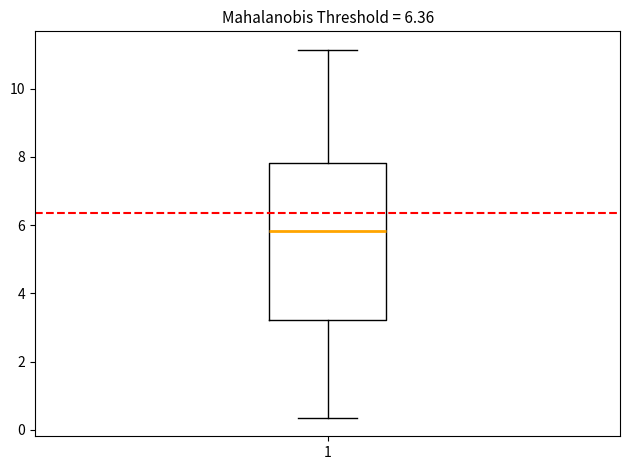

Read this box plot against the y-axis: the position of the median line, the range covered by the box, and the ends of both whiskers. The values are not printed on the chart, so give them approximately, as read against the axis.

median 5.8, box 3.2 to 7.8, whiskers 0.4 to 11.2